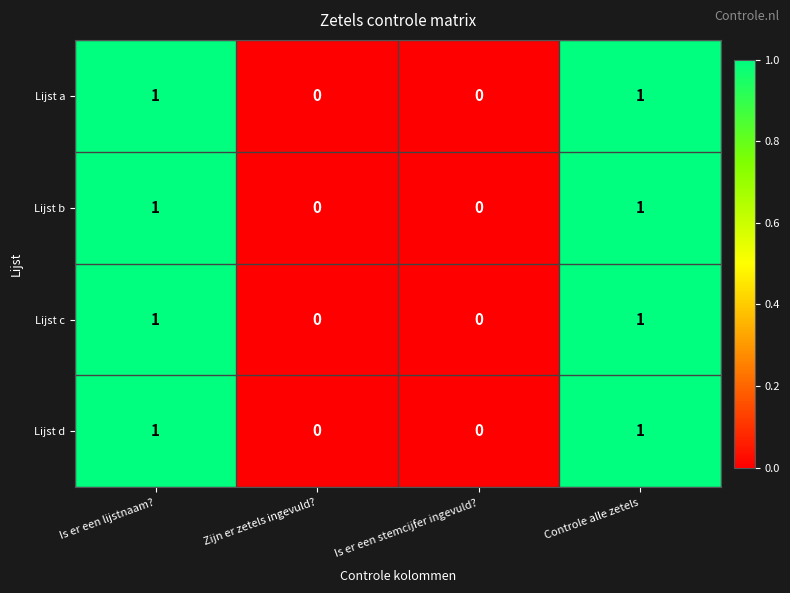

The Lijst d series shows 1 at Is er een lijstnaam?. True or false?

True